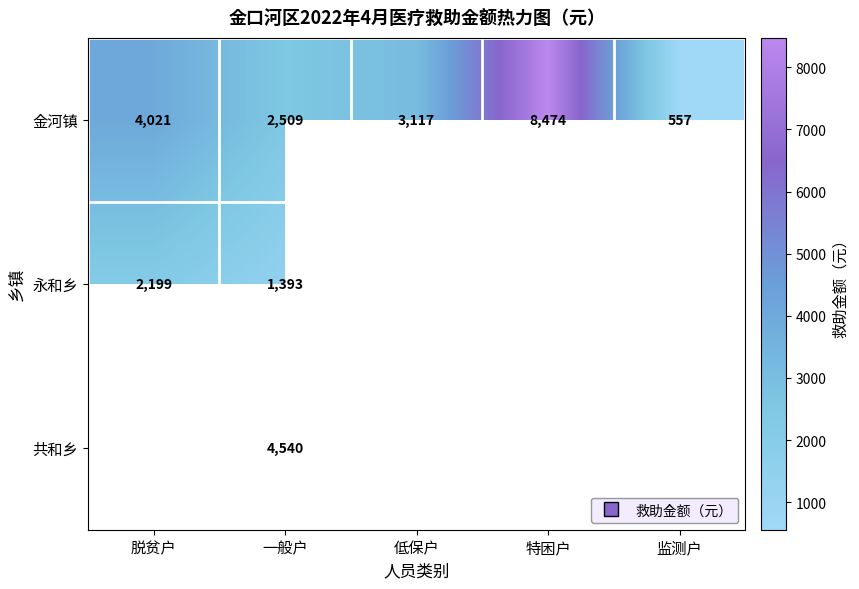

Where does the 金河镇 series first go above 3117?

脱贫户